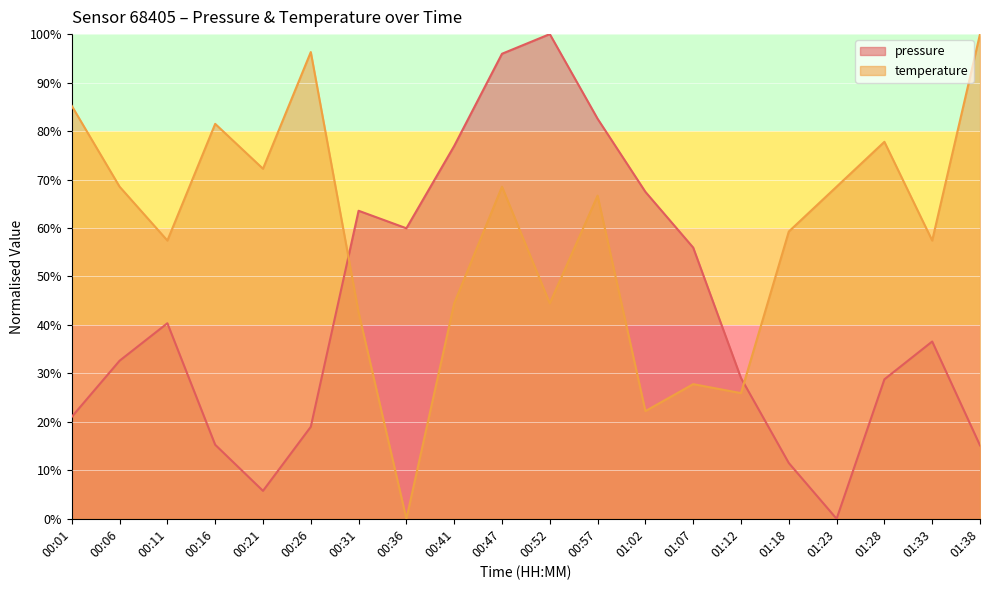

What is the value of the pressure point at the 5th from the left?

5.8